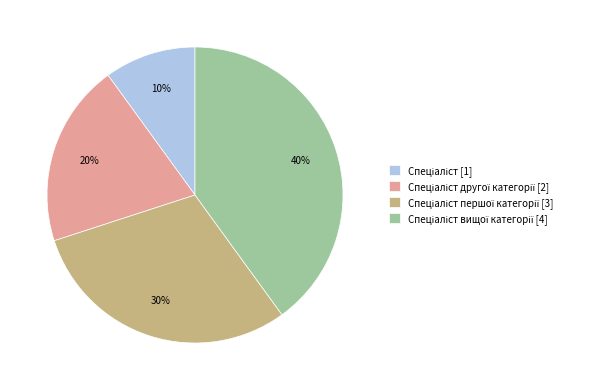

Does any single category account for the majority?

No